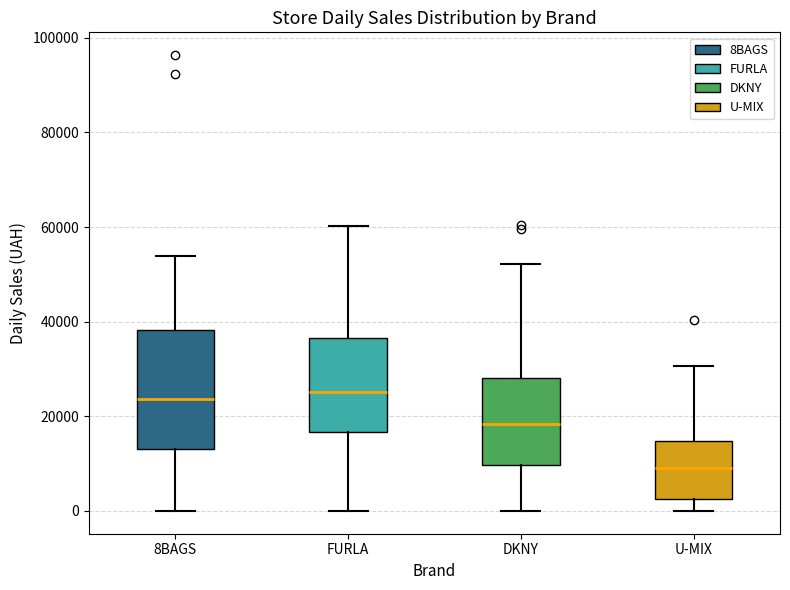

Reading left to right, transcribe this box plot: for each box, give where its median line is, the range the box spans, and where its two whiskers end, as read against the y-axis. The values are not printed on the chart, so give them approximately, as read against the axis.

8BAGS: median 24000, box 14000 to 38000, whiskers 0 to 54000
FURLA: median 26000, box 16000 to 36000, whiskers 0 to 60000
DKNY: median 18000, box 10000 to 28000, whiskers 0 to 52000
U-MIX: median 10000, box 2000 to 14000, whiskers 0 to 30000